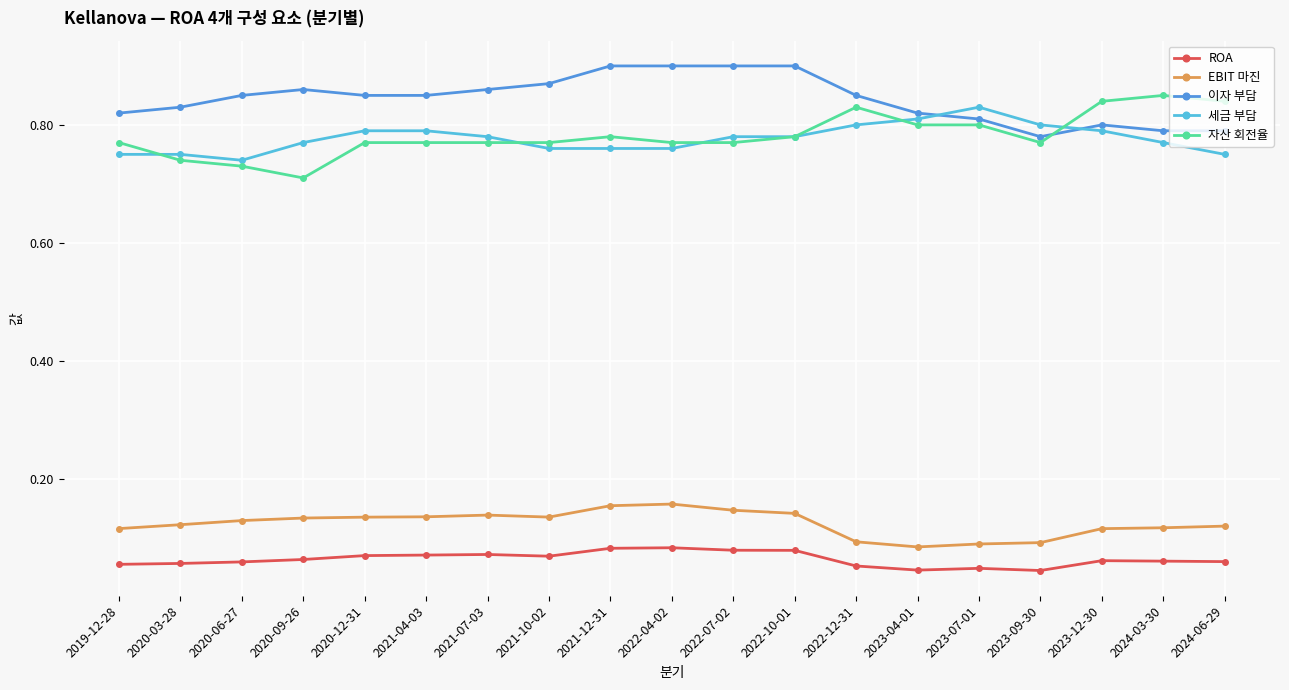

Count the 이자 부담 values in the range 0 to 1.

19